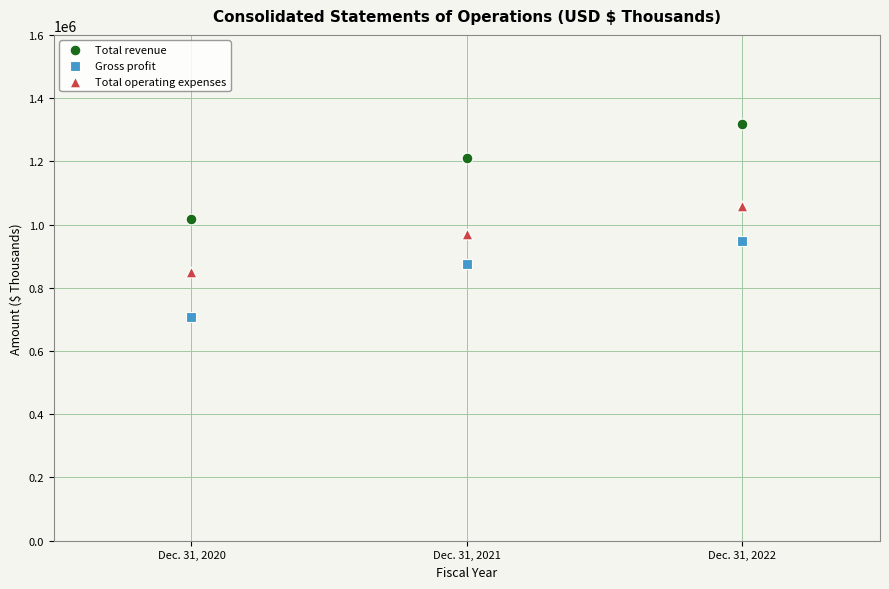

Which series reaches the maximum Y coordinate?

Total revenue